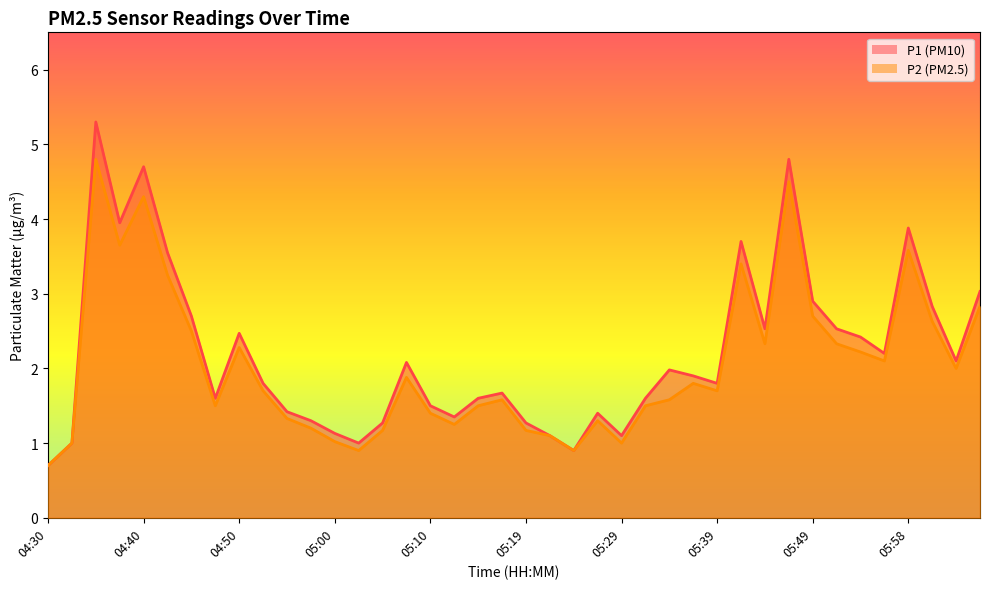

How many data points in P1 are less than 1?

2